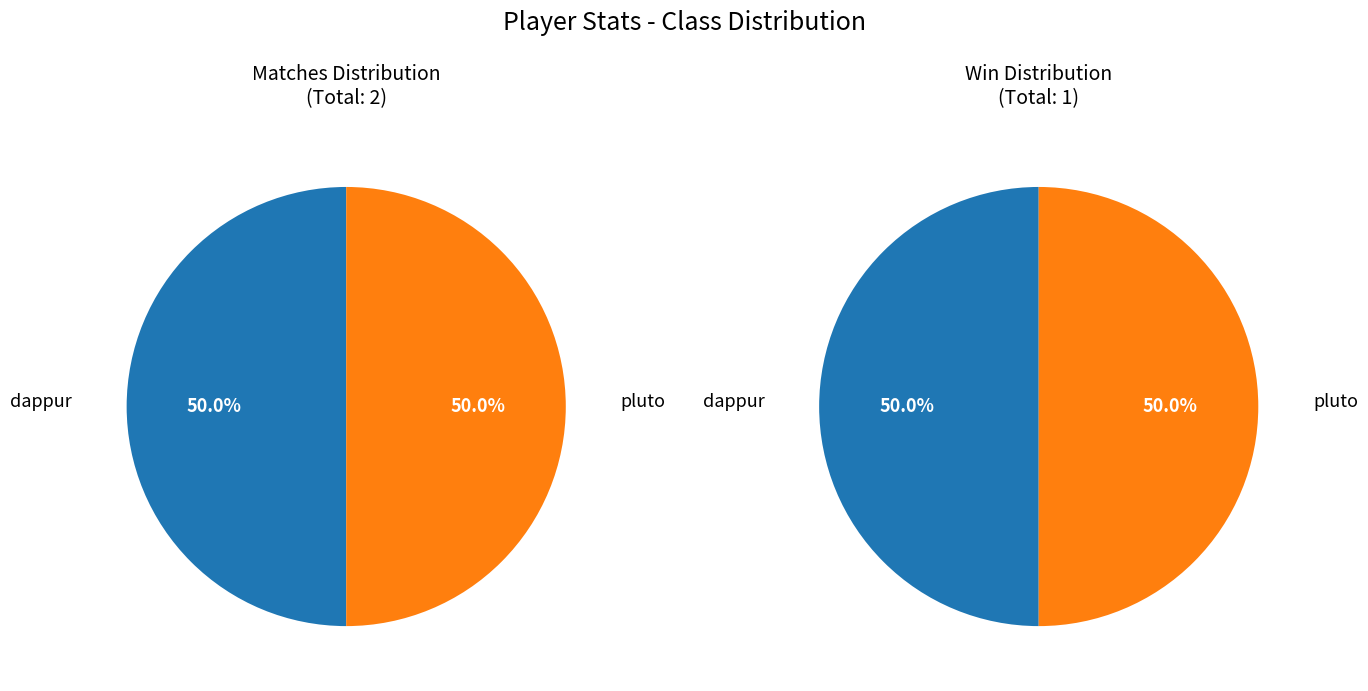

To the nearest percent, what portion does pluto represent?

50%